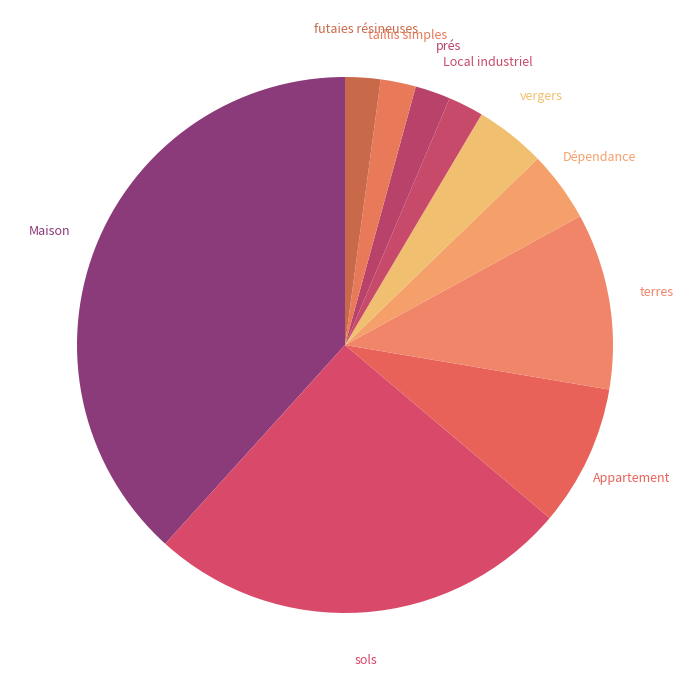

How many slices are in this pie chart?

10